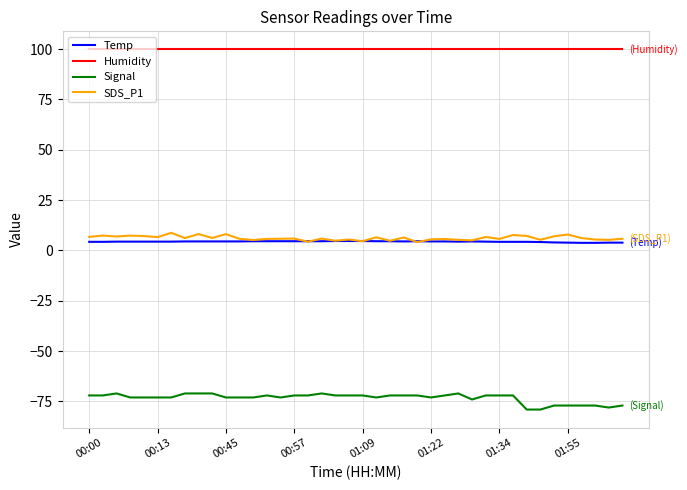

At how many categories does at least one series exceed 24?

40